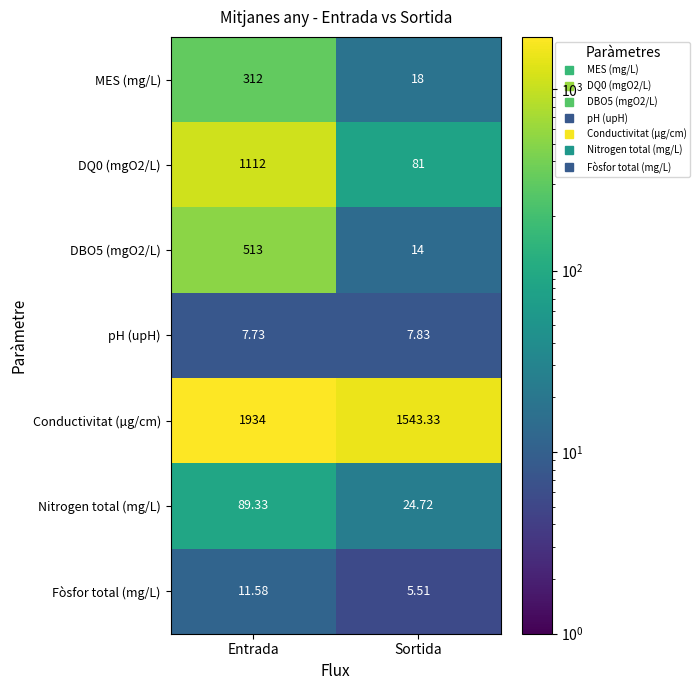

Which category has the highest value in the MES (mg/L) series?

Entrada